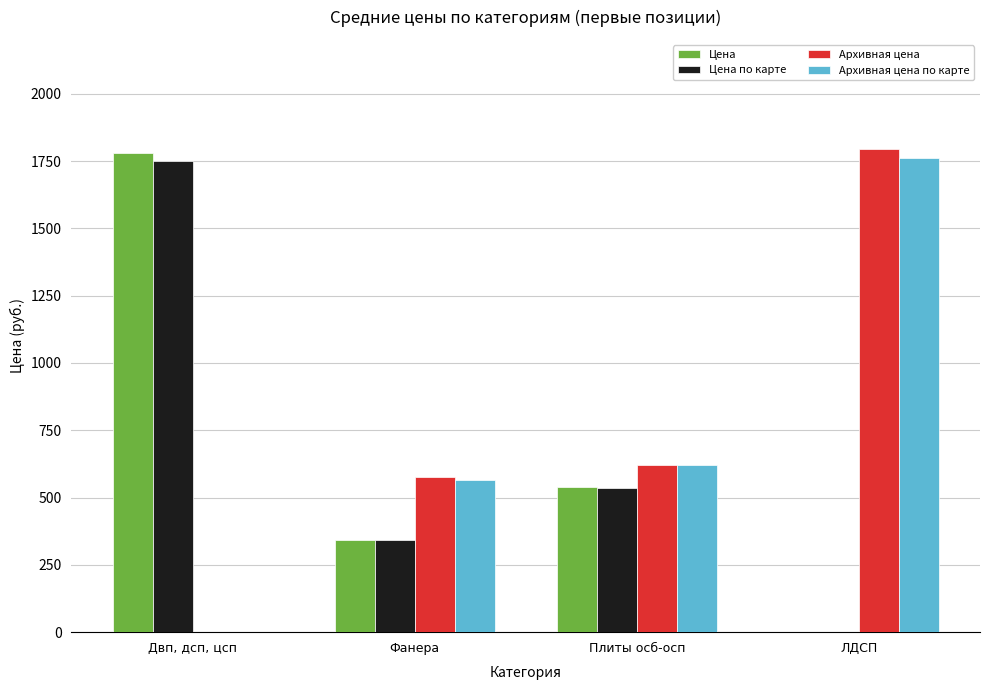

What is the total value across all series at ЛДСП?

3555